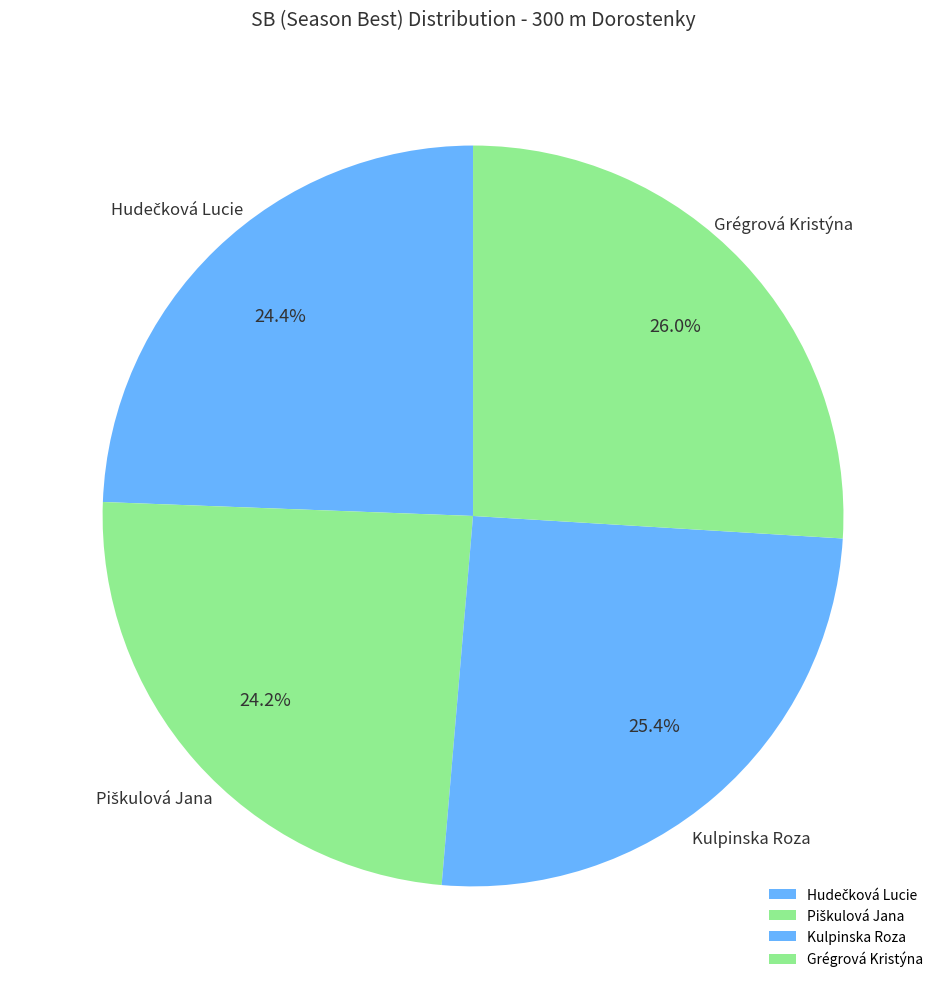

Approximately how many times larger is the value at Grégrová Kristýna compared to Kulpinska Roza?

1.0